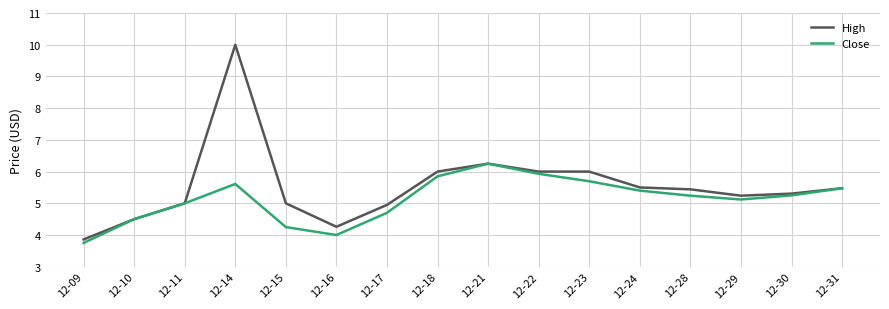

Count the number of categories in the chart.

16